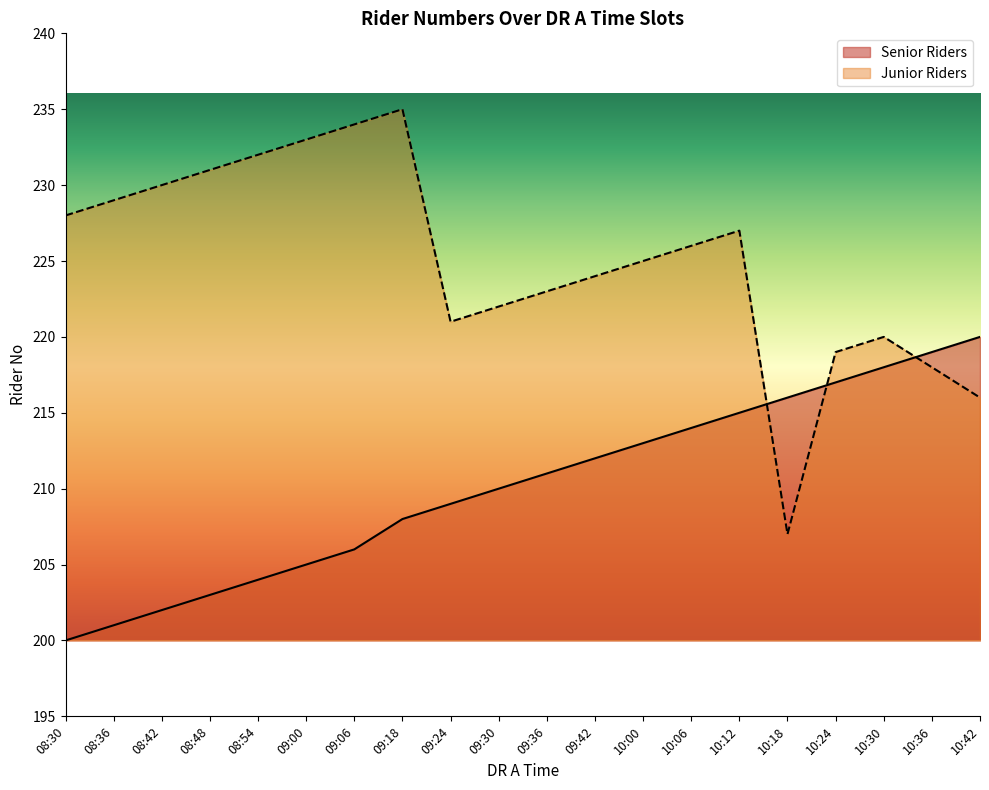

Between 09:24 and 10:42, which is larger?

10:42